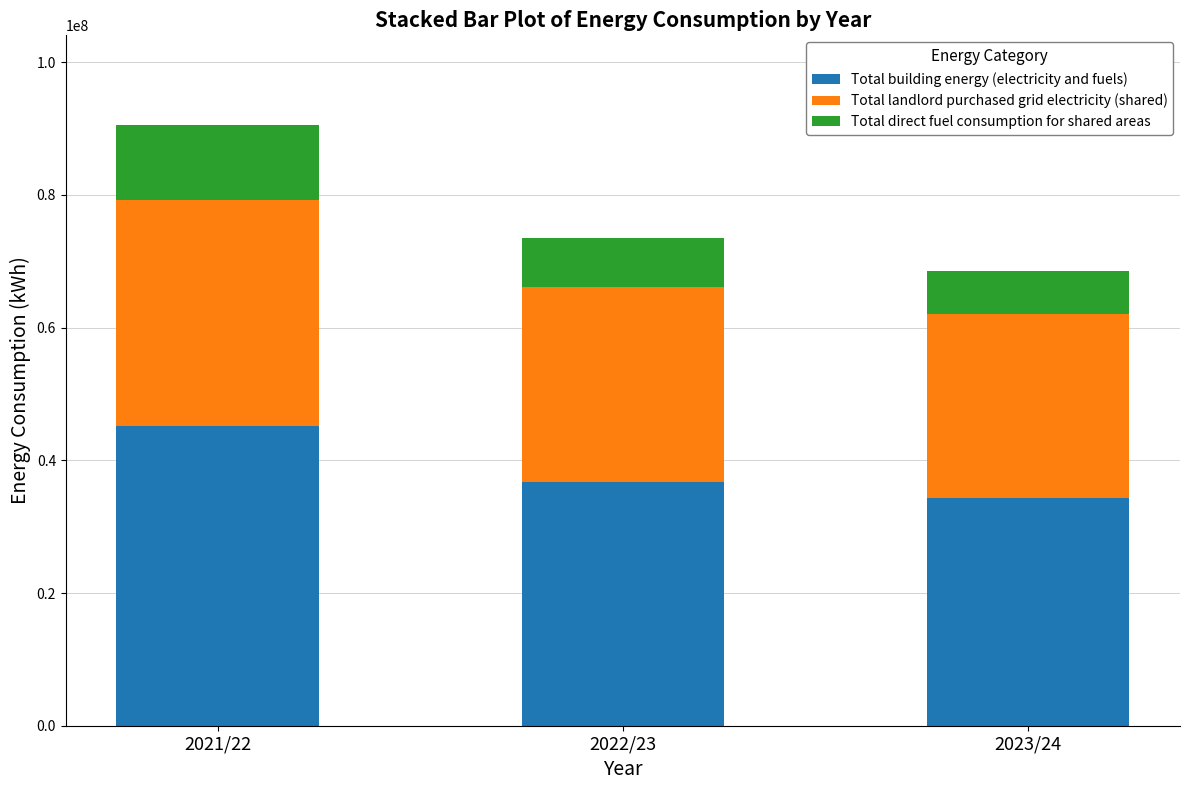

At which label is Total building energy (electricity and fuels) closest to 39759941?

2022/23